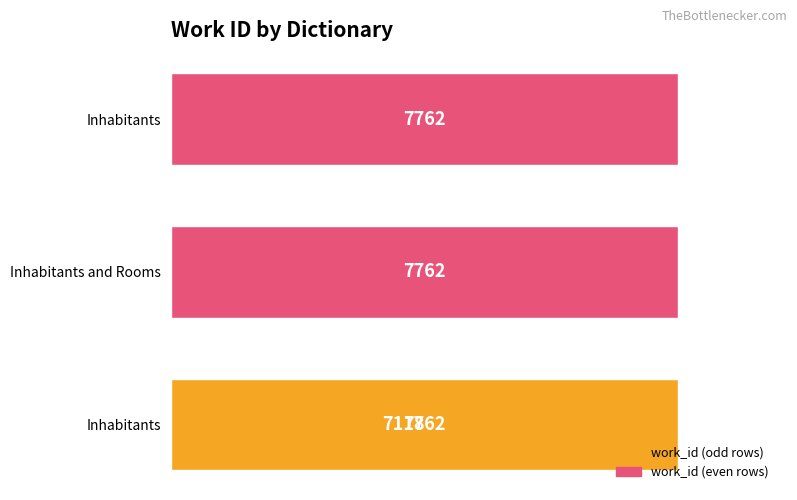

Does the chart contain any negative values?

No